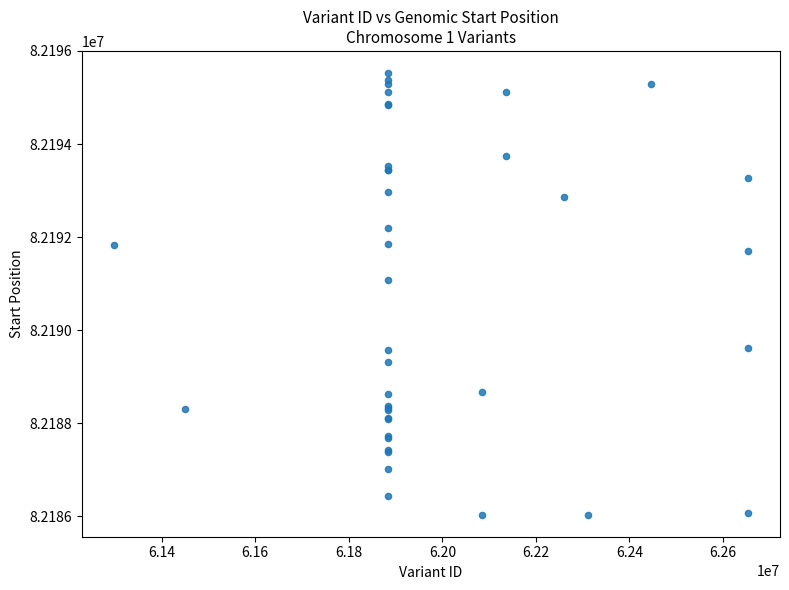

What Y value in the scatter plot is closest to 82190780?

82191080